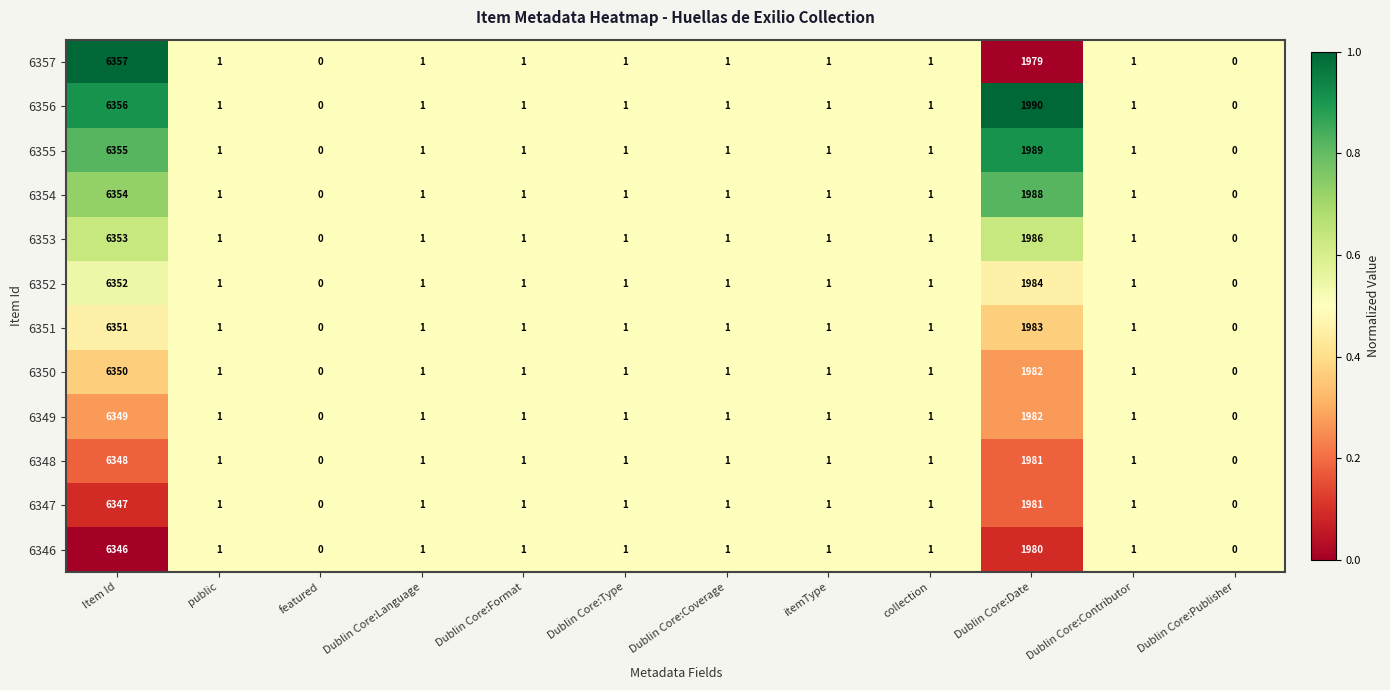

The 6346 series shows 2 at Dublin Core:Format. True or false?

False